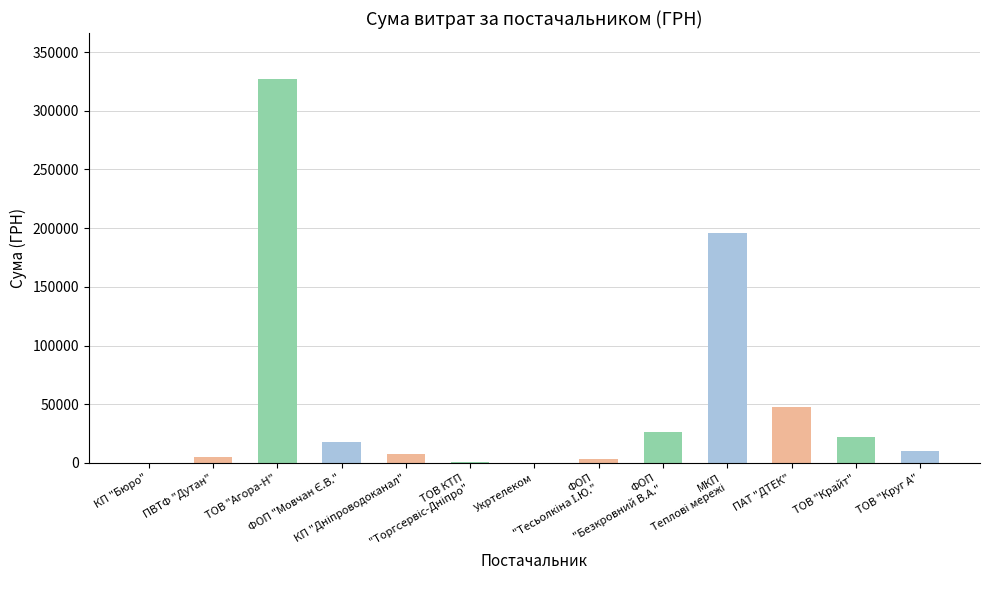

The chart shows a value of 435.6 at ТОВ КТП "Торгсервіс-Дніпро". True or false?

False